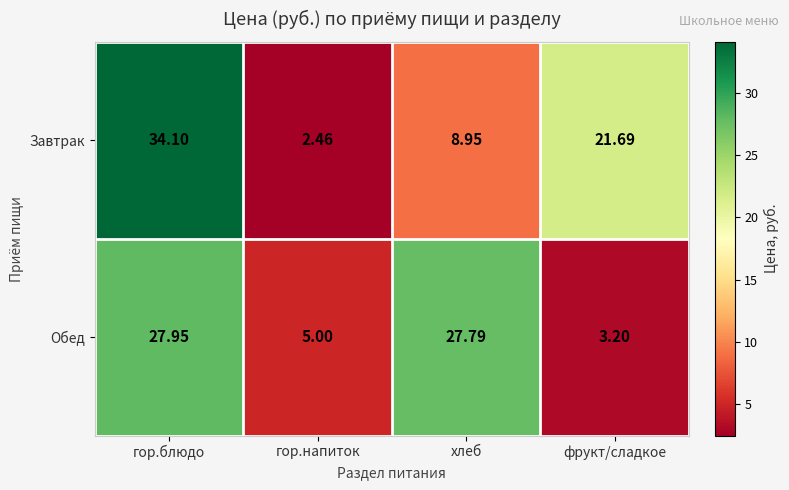

At гор.блюдо, list the series in order from smallest to largest.

Обед, Завтрак